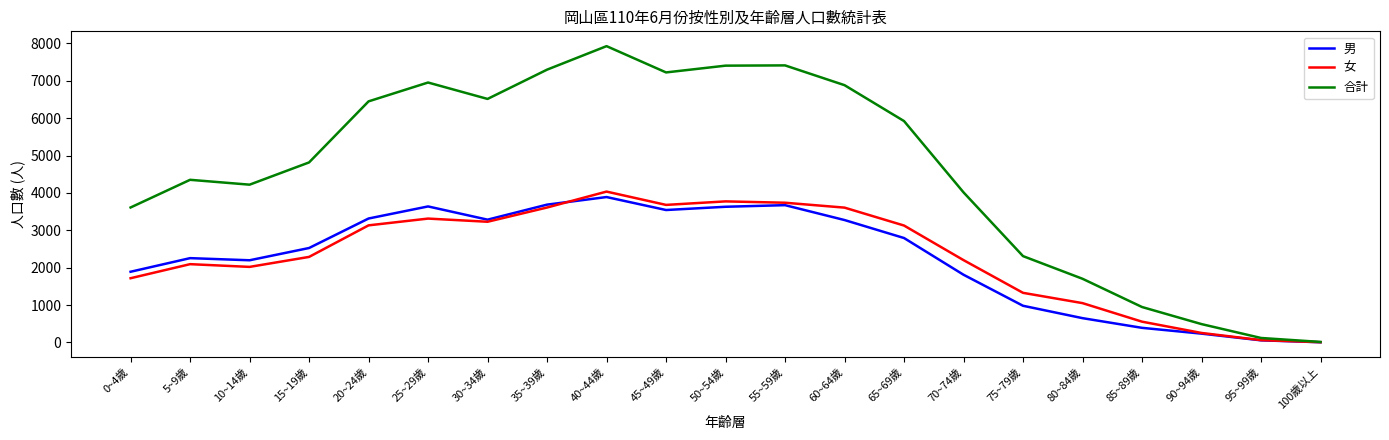

Which label corresponds to the largest value in the chart?

40~44歲